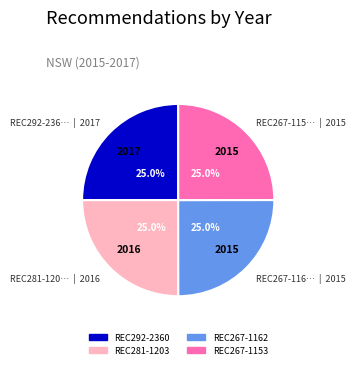

True or false: REC267-1162 accounts for 35% of the total.

False